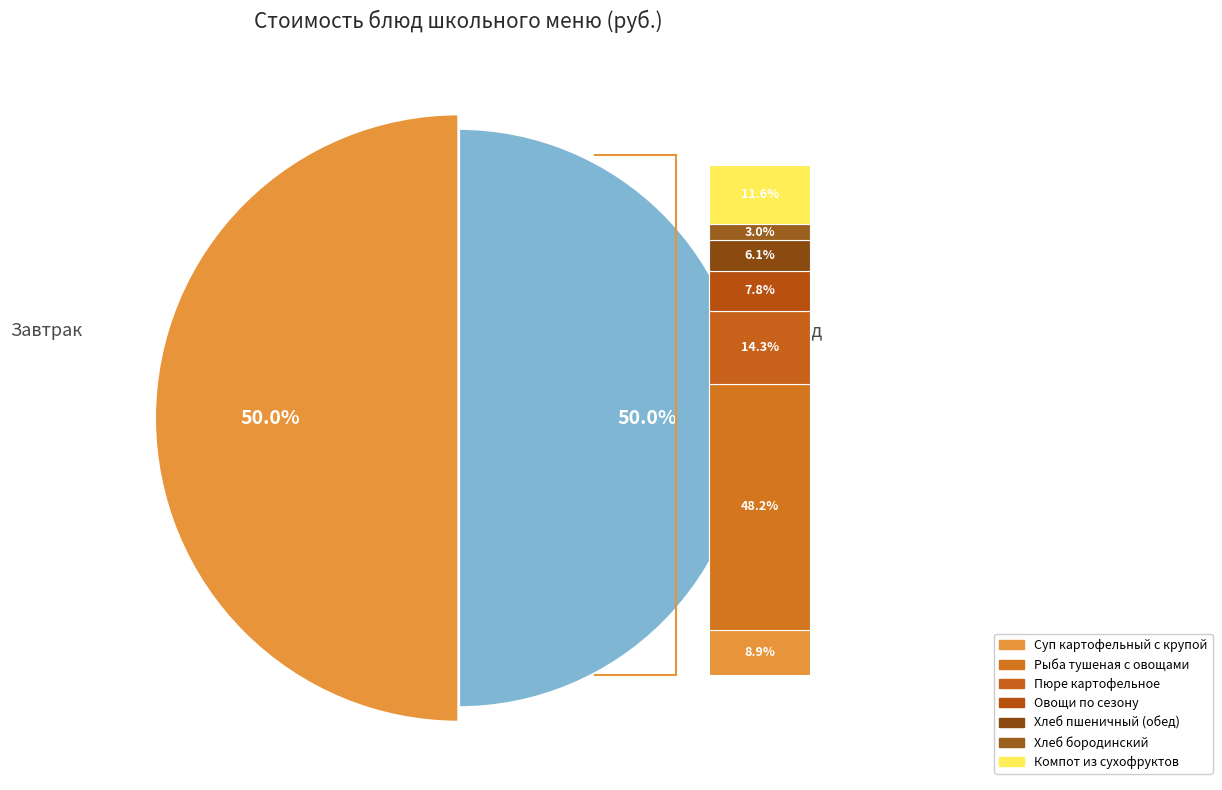

Approximately how many times larger is the value at Хлеб пшеничный (обед) compared to Рыба тушеная с овощами?

0.1